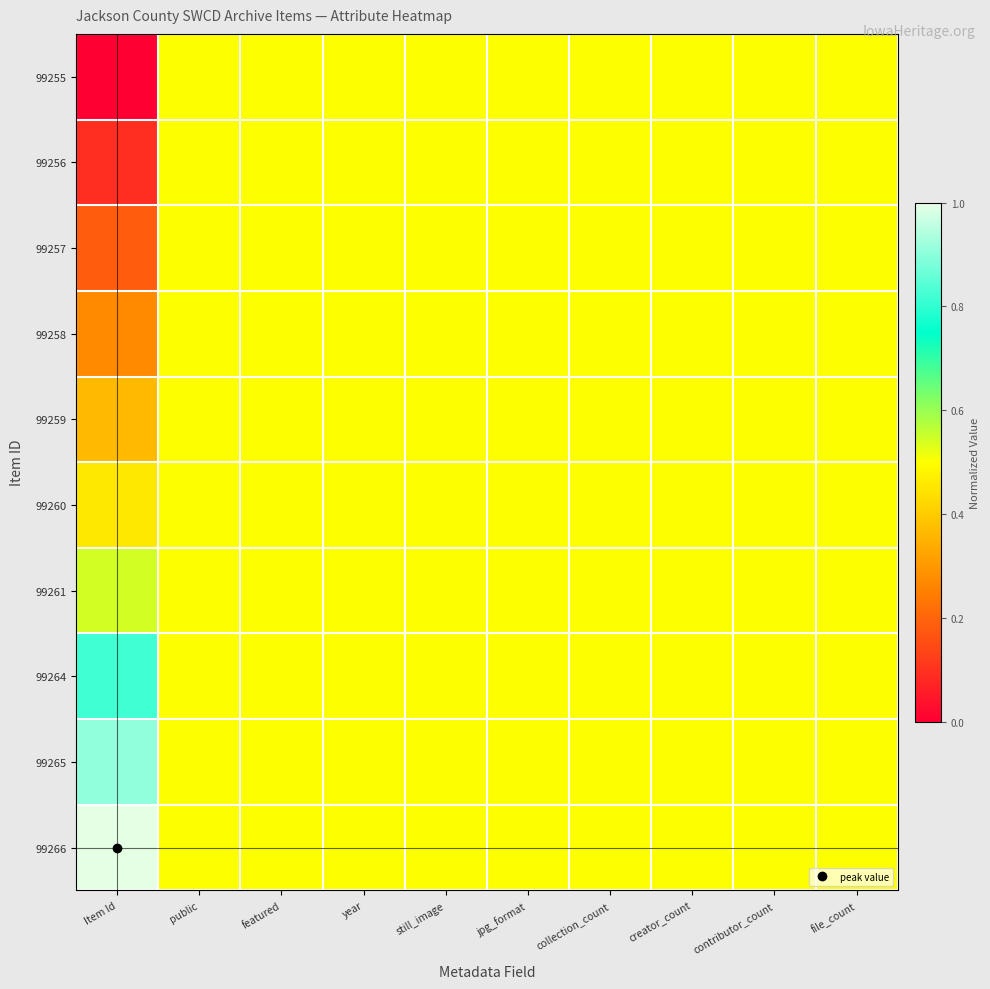

Which label corresponds to the smallest value in the chart?

Item Id